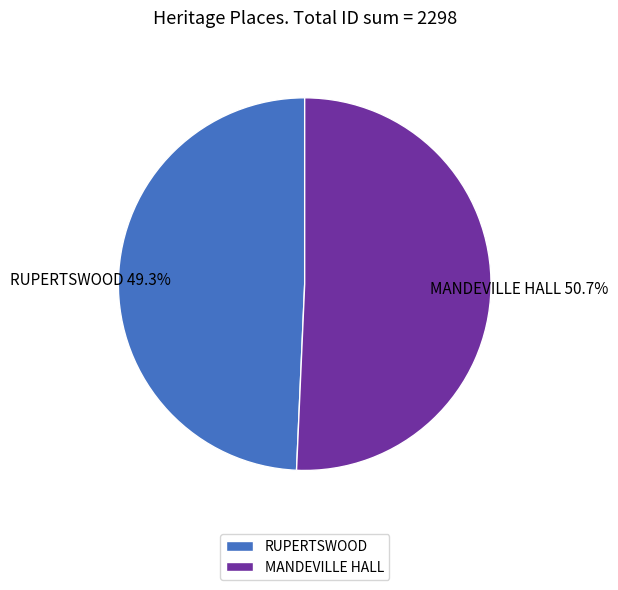

Which has a higher value, MANDEVILLE HALL or RUPERTSWOOD?

MANDEVILLE HALL